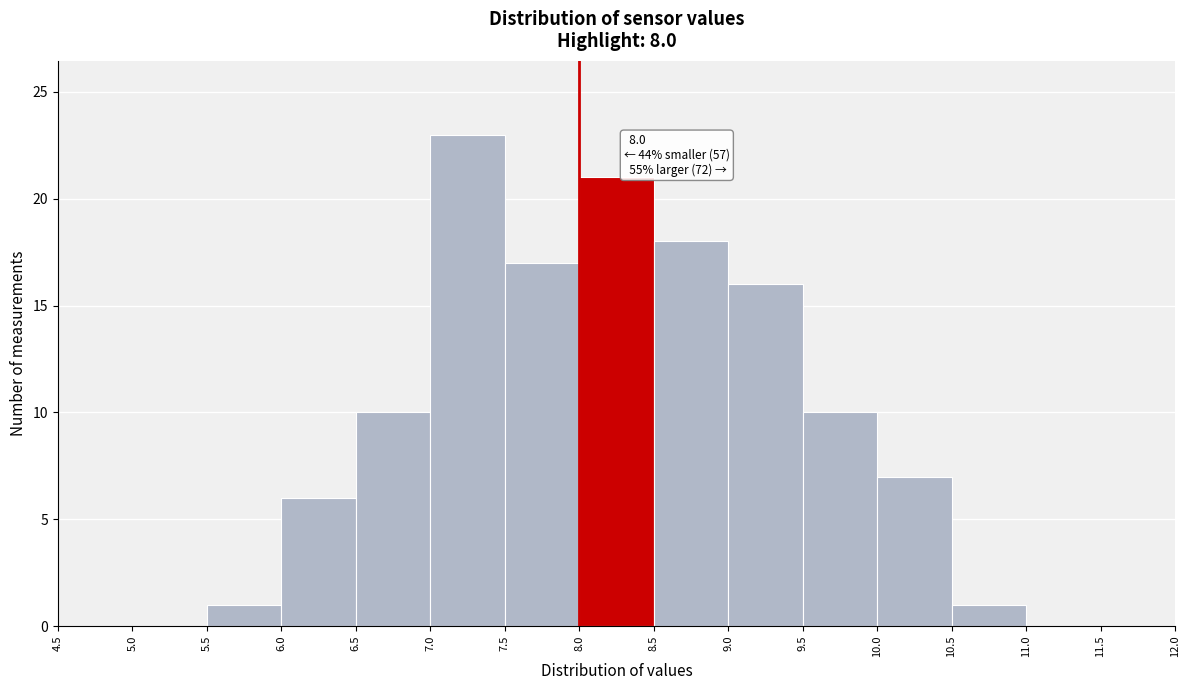

Which range on the x-axis has the tallest bar?

7.0 to 7.5